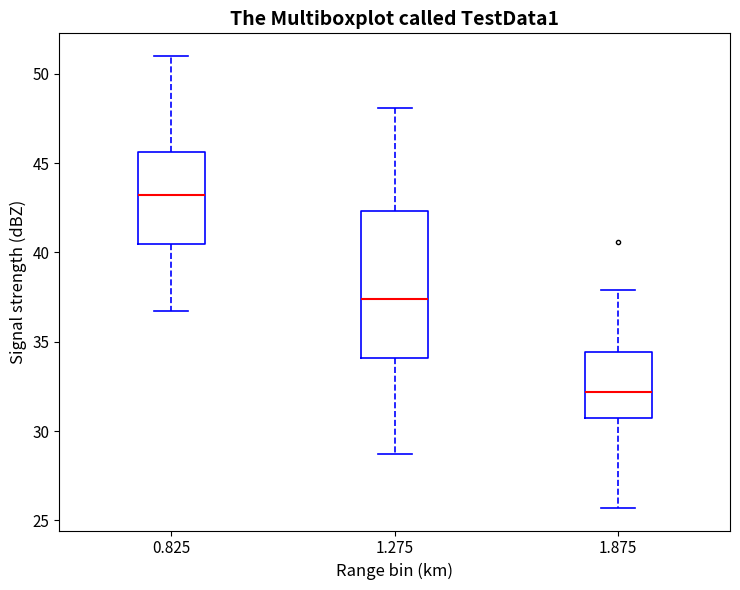

Where does the upper whisker of the box at x = 1.275 end on the y-axis? The values are not printed on the chart, so give them approximately, as read against the axis.

48.0